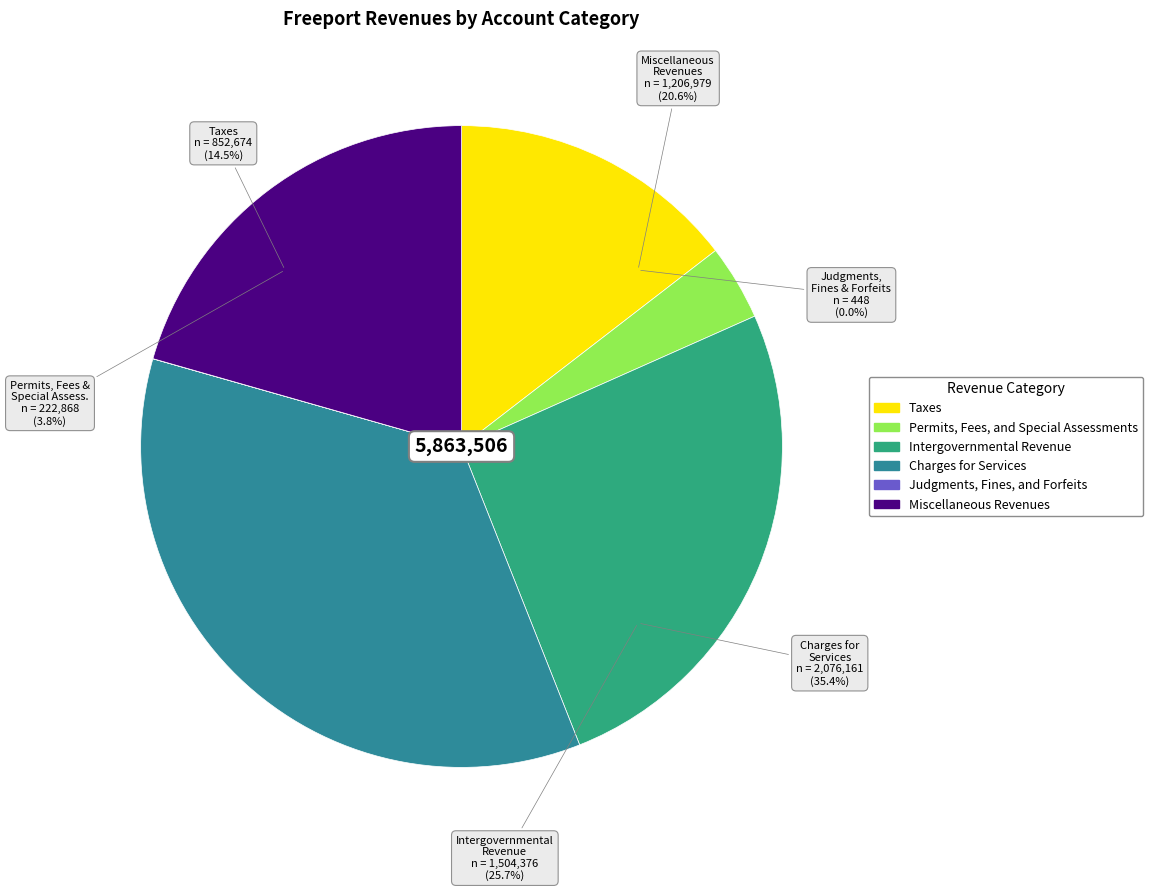

Is the sum of Miscellaneous Revenues and Permits, Fees, and Special Assessments greater than half?

No